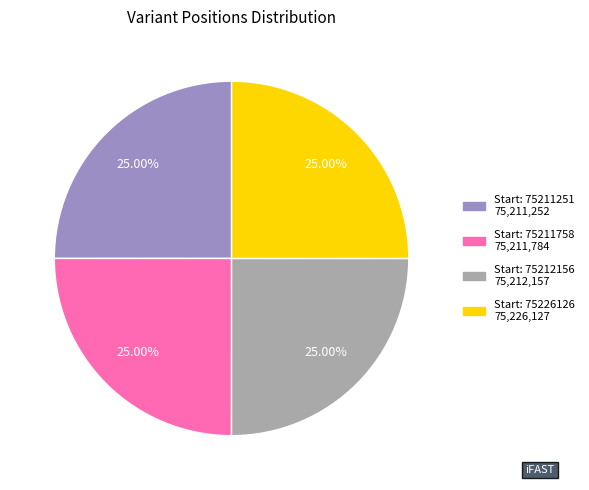

Is there a majority slice in this chart?

No